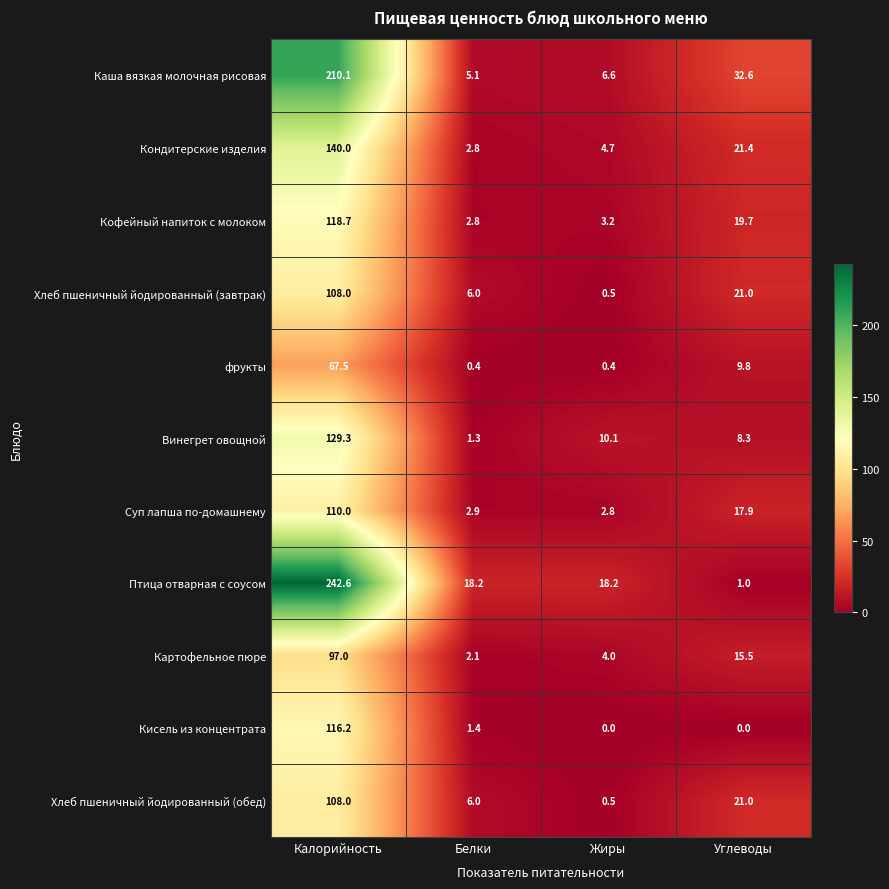

Is the value of Суп лапша по-домашнему at Белки greater than the value of фрукты at Углеводы?

No